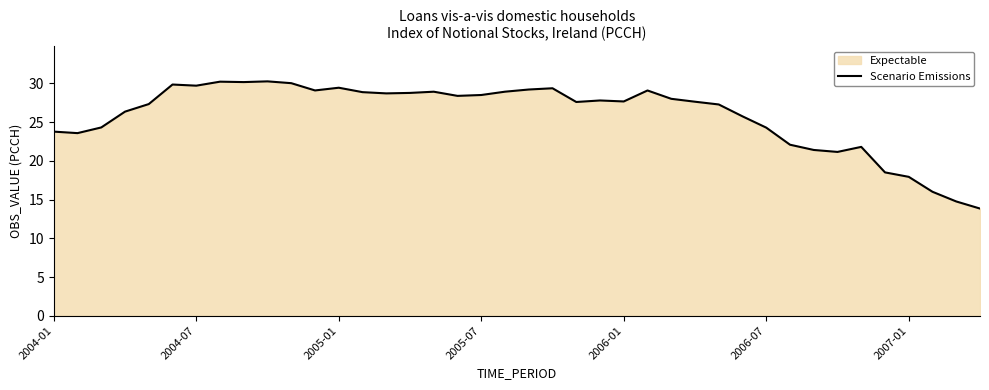

What is the greatest value displayed?

30.2